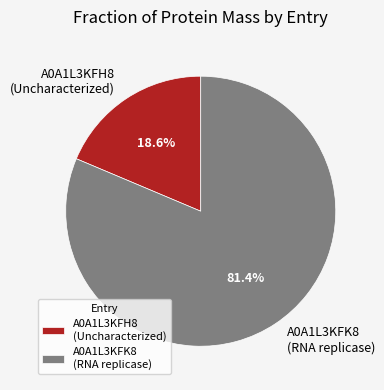

What is the largest slice in the pie chart?

A0A1L3KFK8 (RNA replicase)